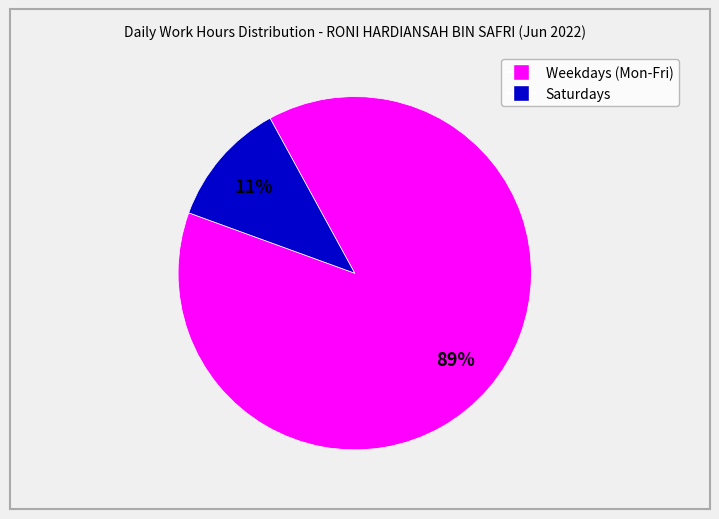

To the nearest percent, what is the average slice percentage?

50%